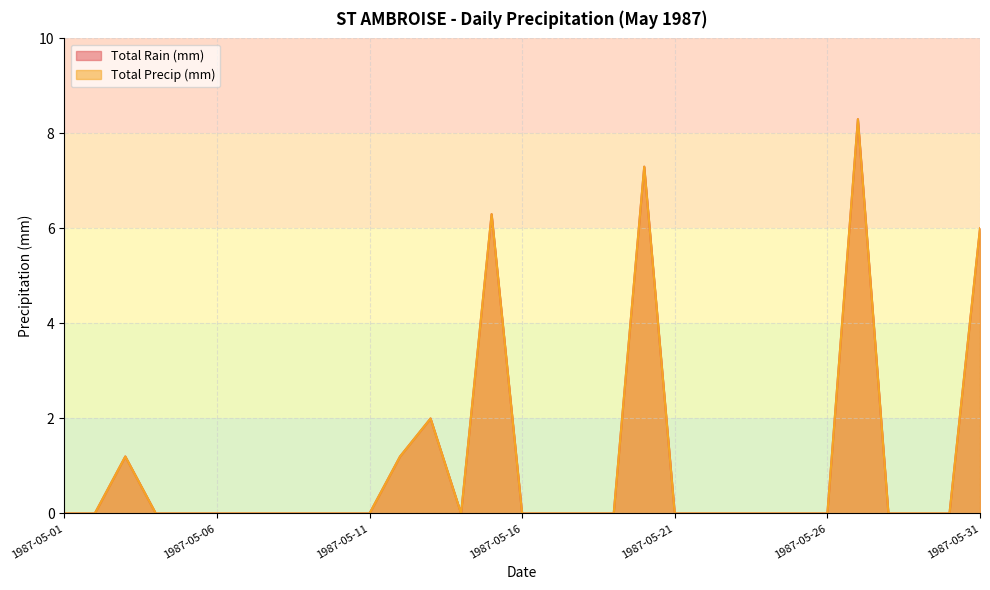

Rank the series by their maximum value, from highest to lowest.

Total Rain (mm), Total Precip (mm)